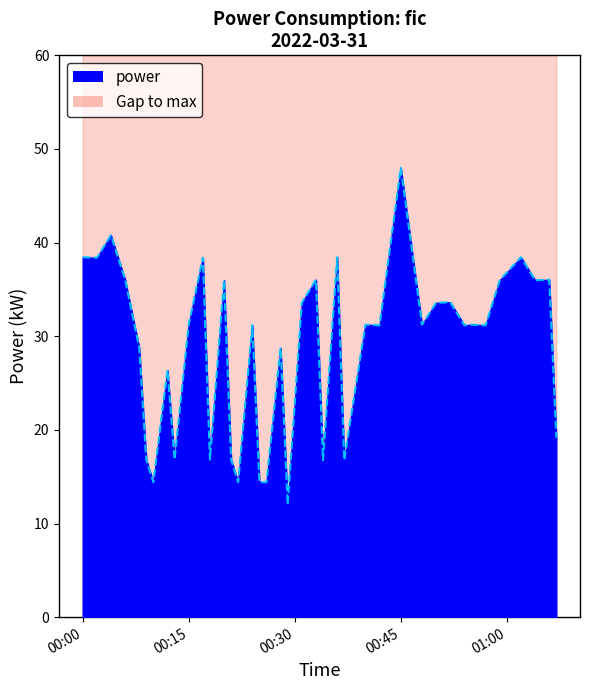

How many interior local peaks (higher than both neighbors) does the data have?

14